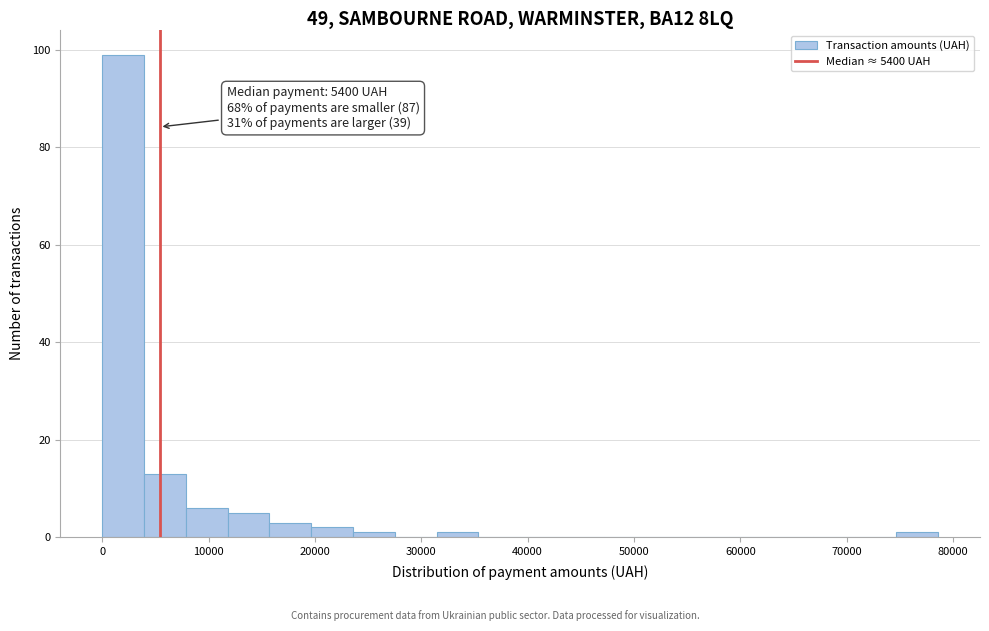

Read against the x-axis, roughly where is the centre of the tallest bar?

2000